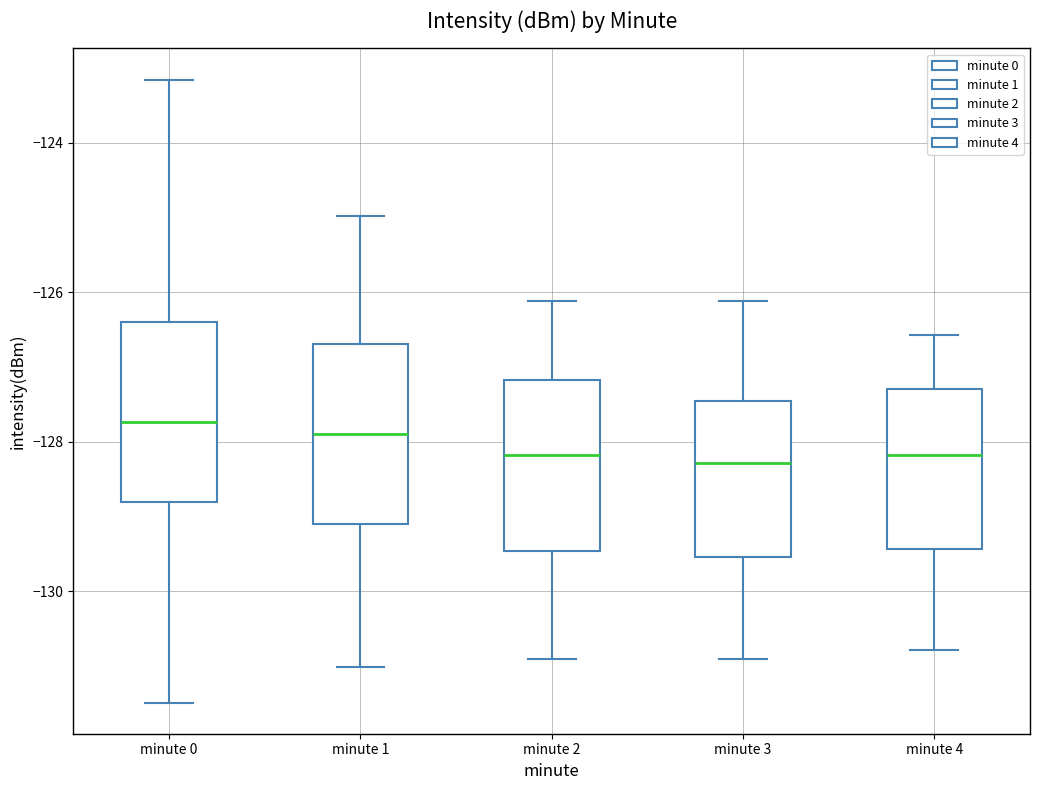

Reading left to right, transcribe this box plot: for each box, give where its median line is, the range the box spans, and where its two whiskers end, as read against the y-axis. The values are not printed on the chart, so give them approximately, as read against the axis.

minute 0: median -127.8, box -128.8 to -126.4, whiskers -131.4 to -123.2
minute 1: median -127.8, box -129.0 to -126.6, whiskers -131.0 to -125.0
minute 2: median -128.2, box -129.4 to -127.2, whiskers -131.0 to -126.2
minute 3: median -128.2, box -129.6 to -127.4, whiskers -131.0 to -126.2
minute 4: median -128.2, box -129.4 to -127.2, whiskers -130.8 to -126.6